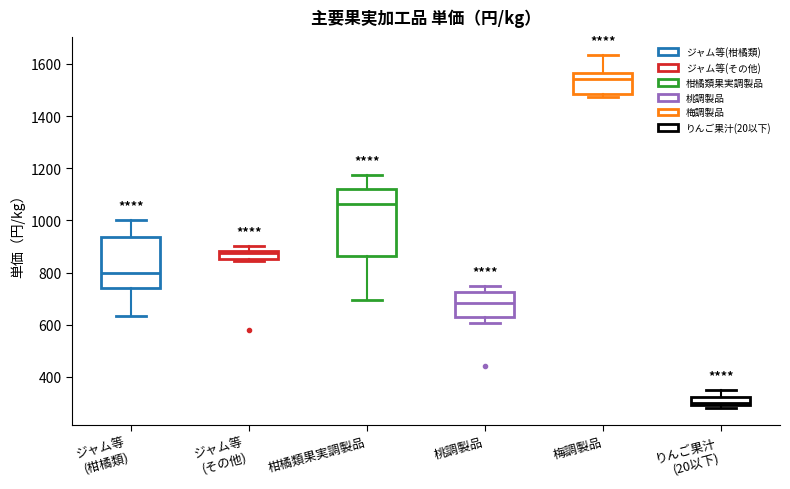

Which box has the highest median line?

梅調製品